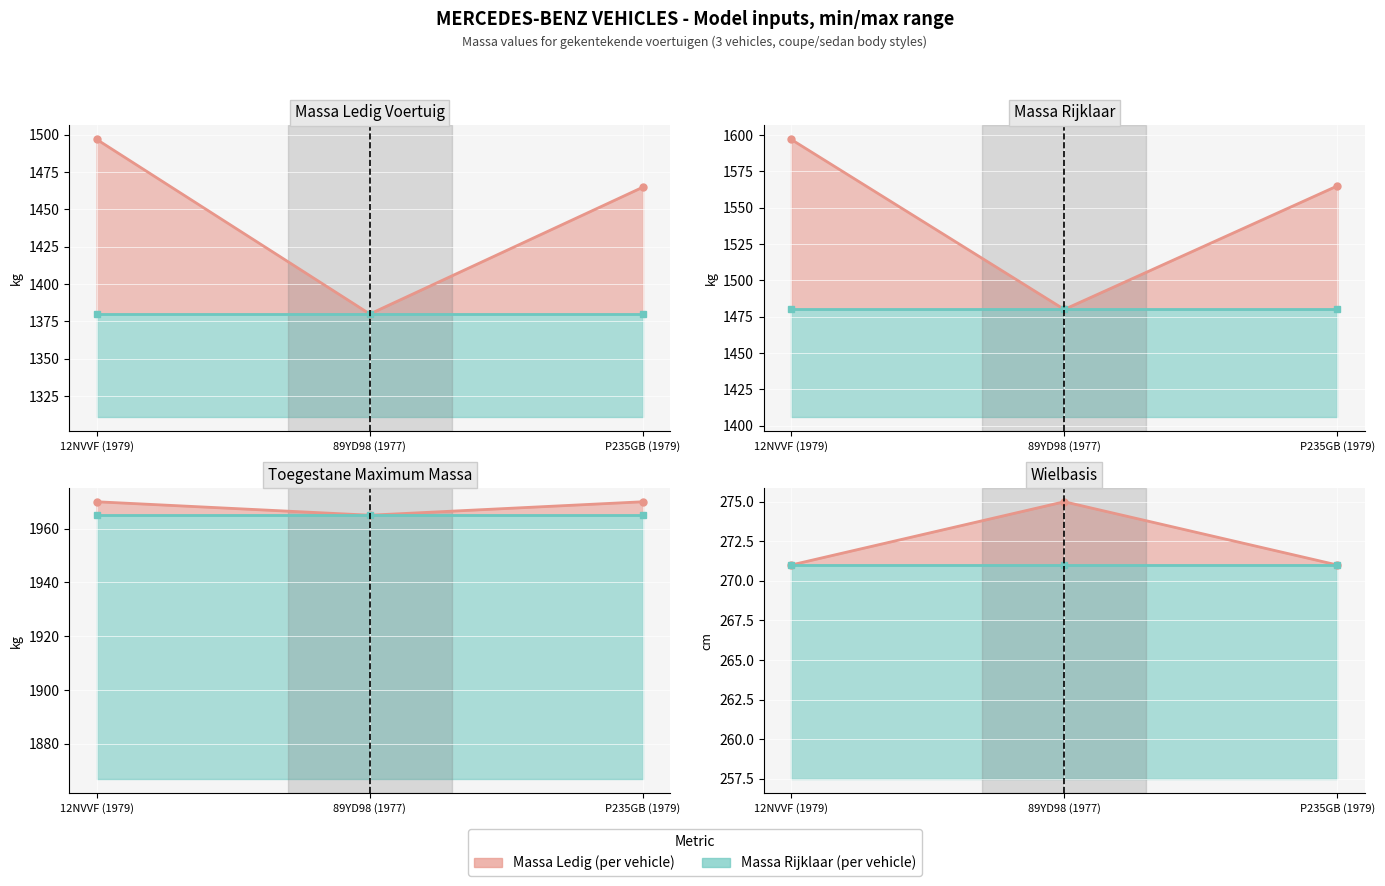

Reading right to left, extract all data points from this chart.

Max value: 271	275	271
Min value: 271	271	271